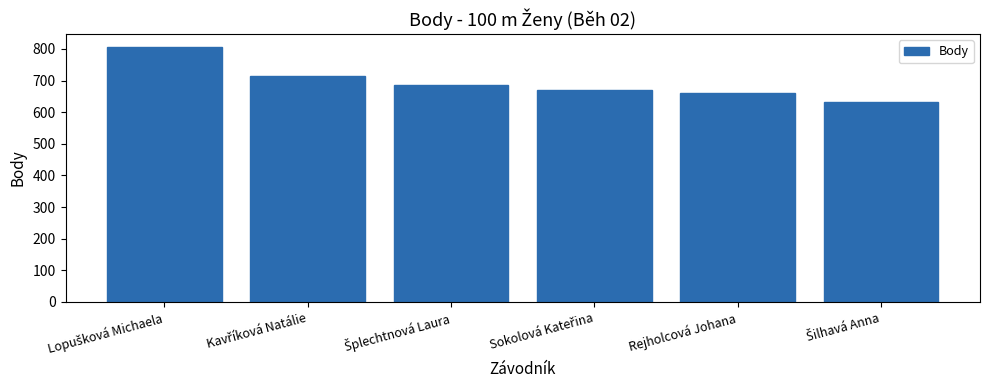

What is the maximum value shown in the chart?

806